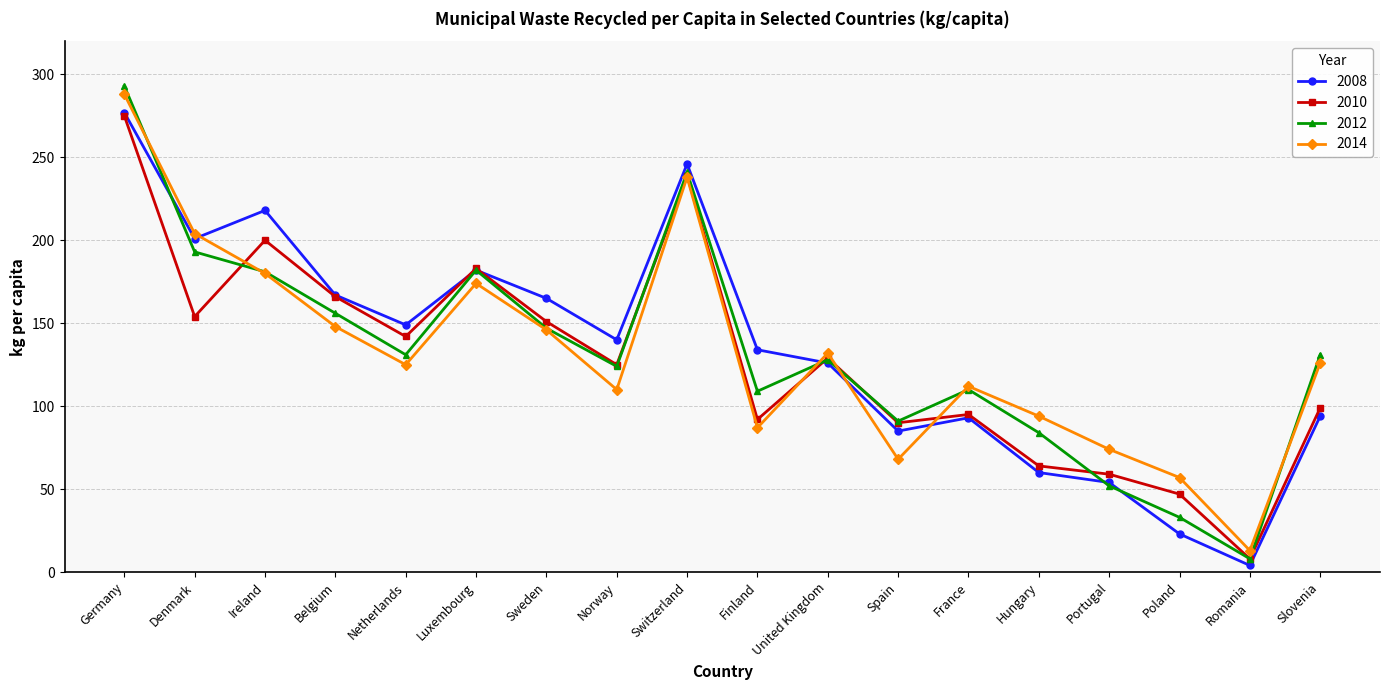

Where is the first local maximum for 2010?

Ireland